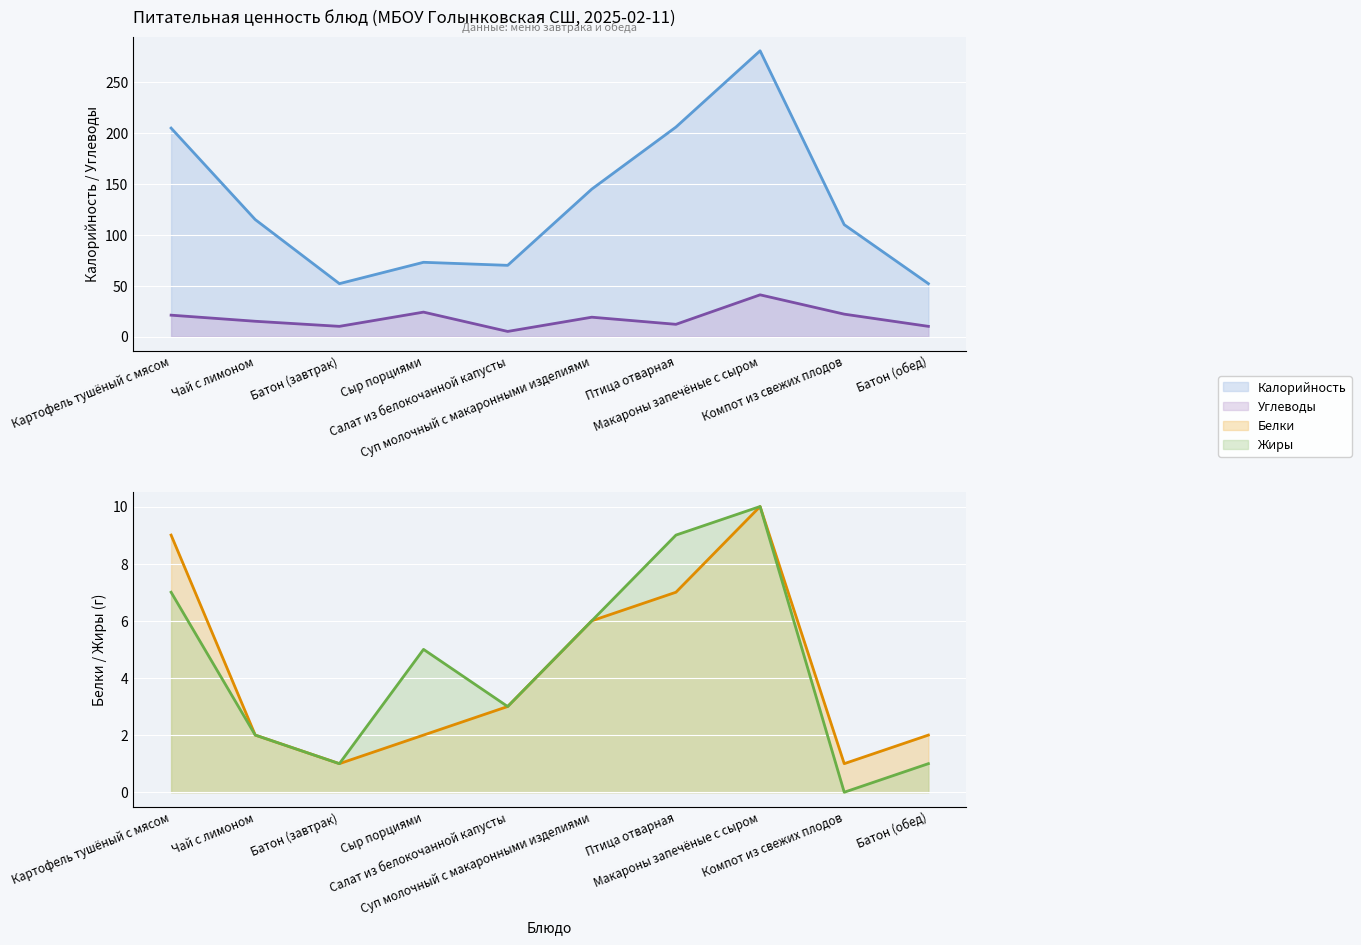

The value of Калорийность at Батон (завтрак) is 52. True or false?

True